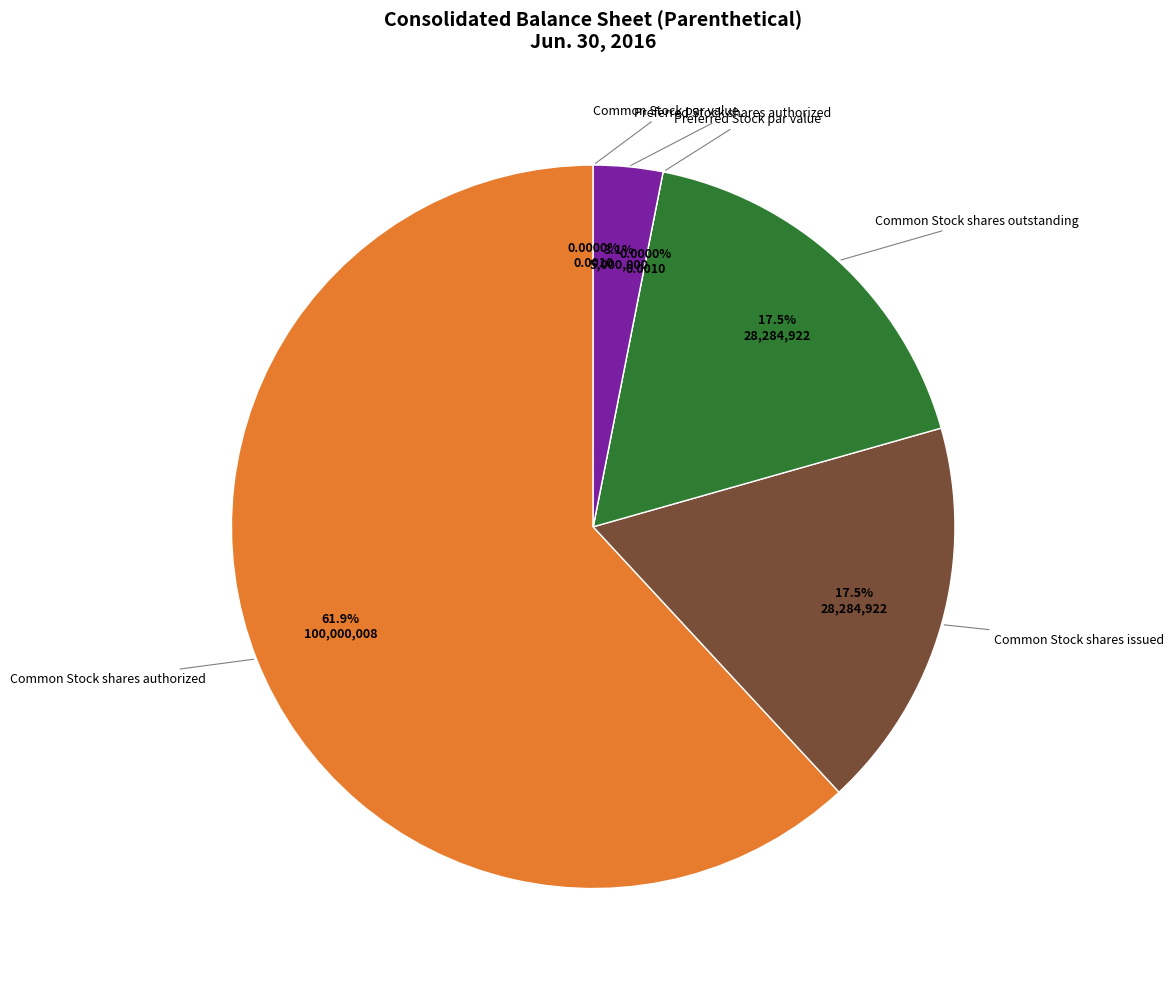

How many segments does this pie chart have?

6